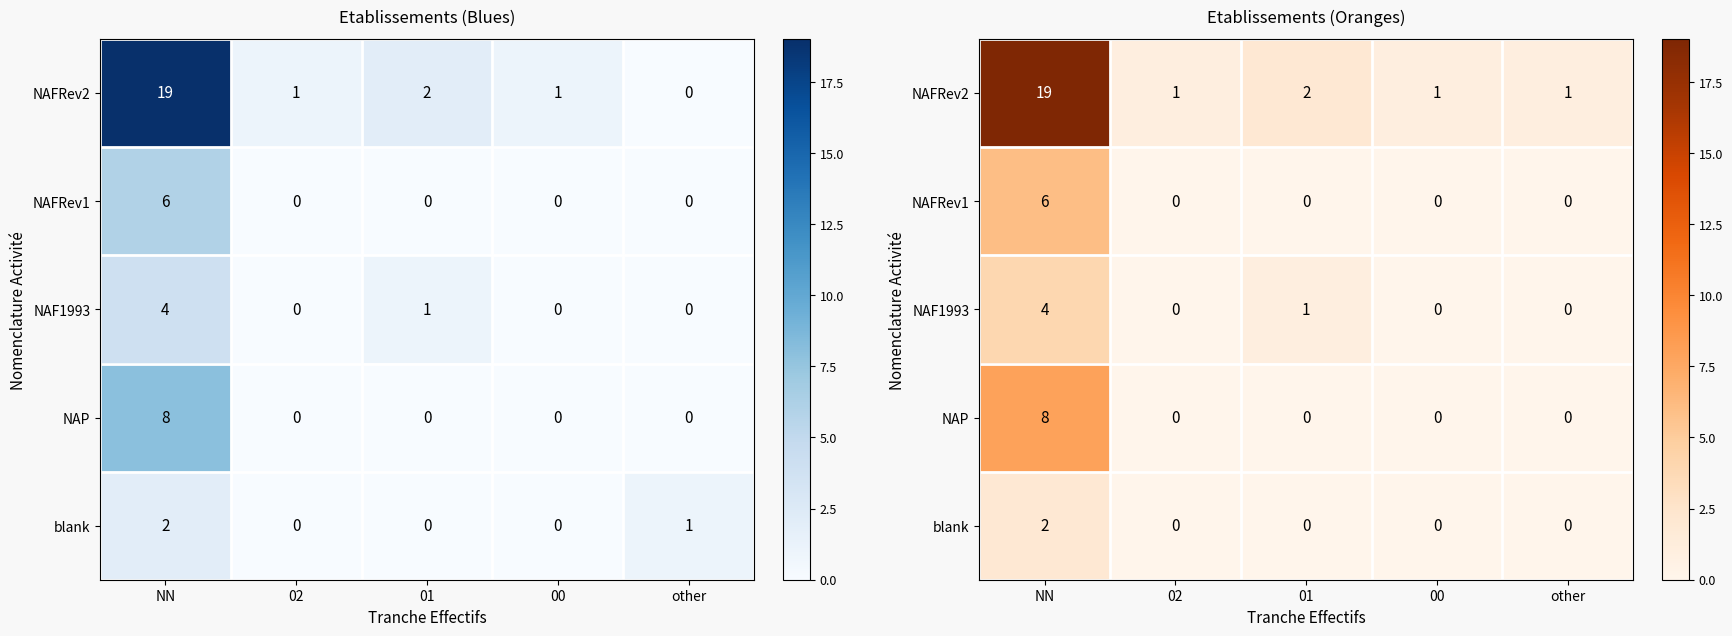

Rank the categories by NAFRev1 value from highest to lowest.

NN, 02, 01, 00, other